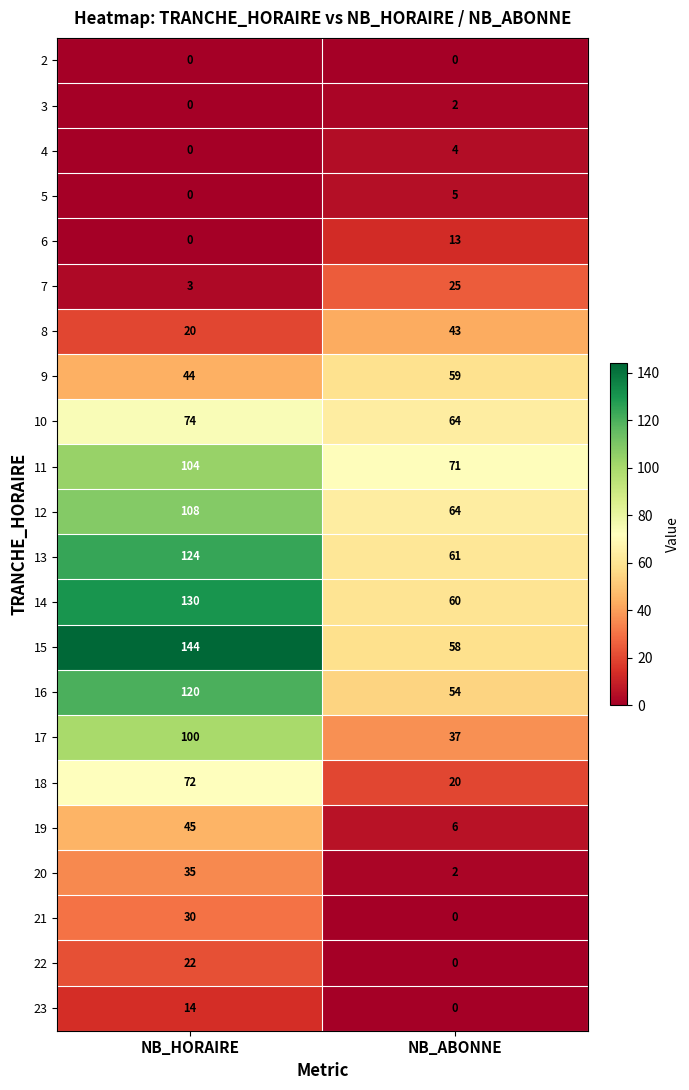

True or false: 8 has a value of 20 at NB_HORAIRE.

True